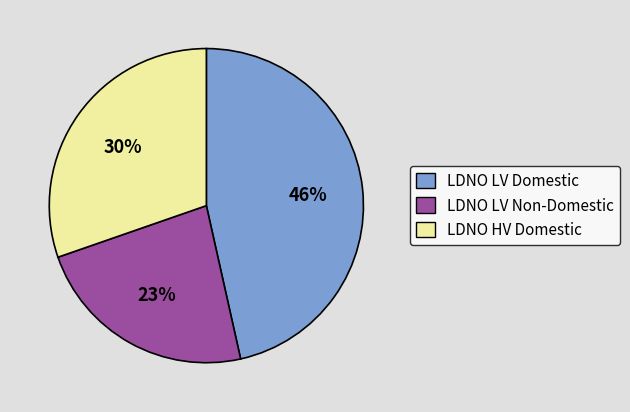

Rank the categories by value from lowest to highest.

LDNO LV Non-Domestic, LDNO HV Domestic, LDNO LV Domestic